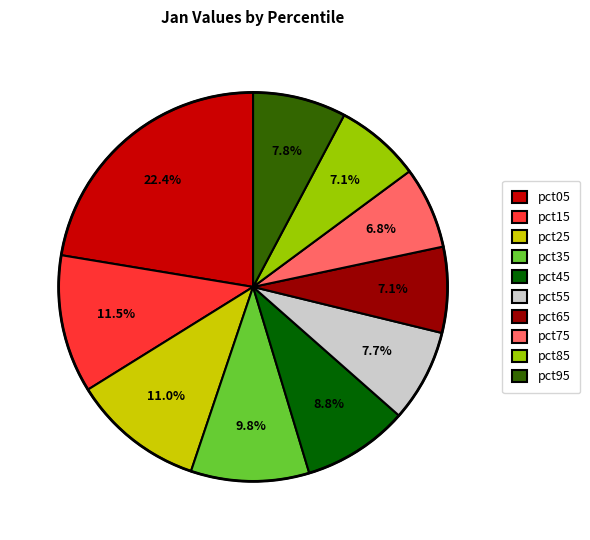

Which slice is the largest?

pct05